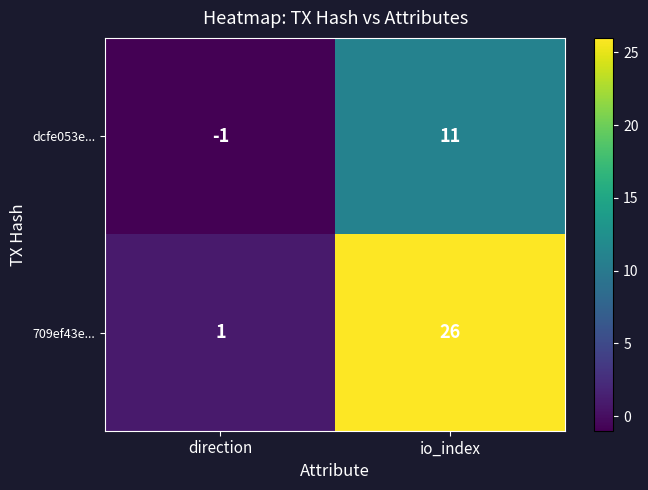

How many data points in dcfe053e... are less than 11?

1